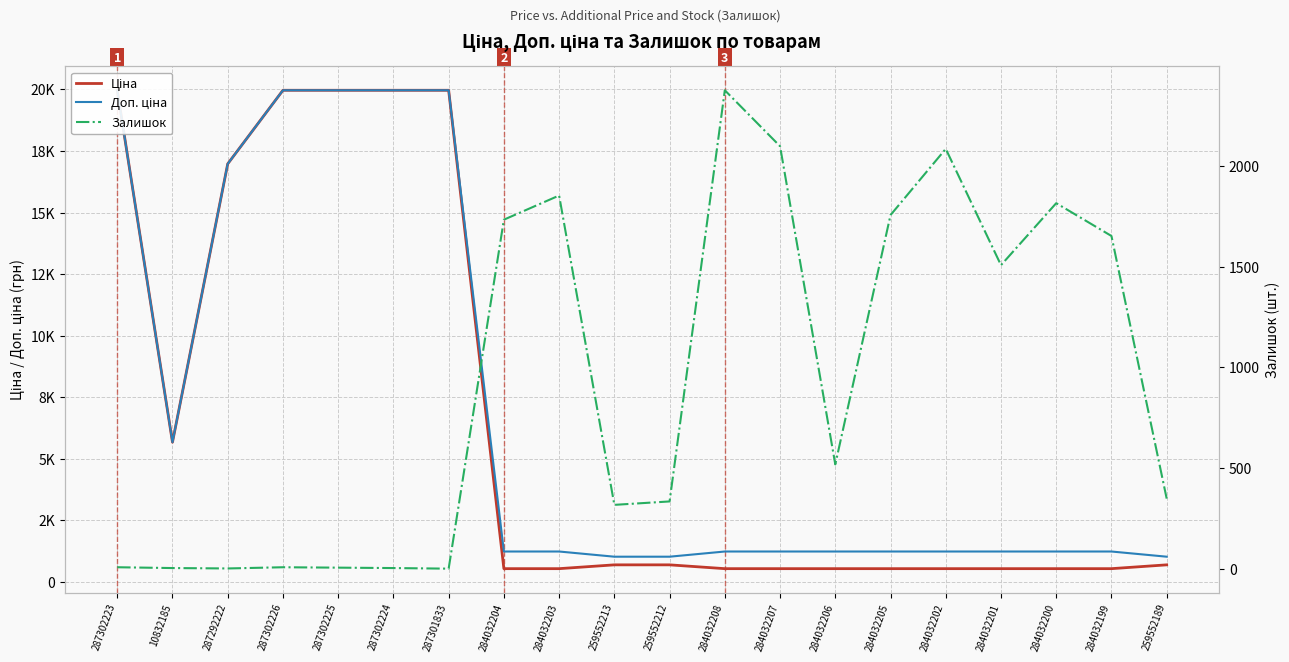

Is it true that Доп. ціна equals 1235.4 at 284032201?

True